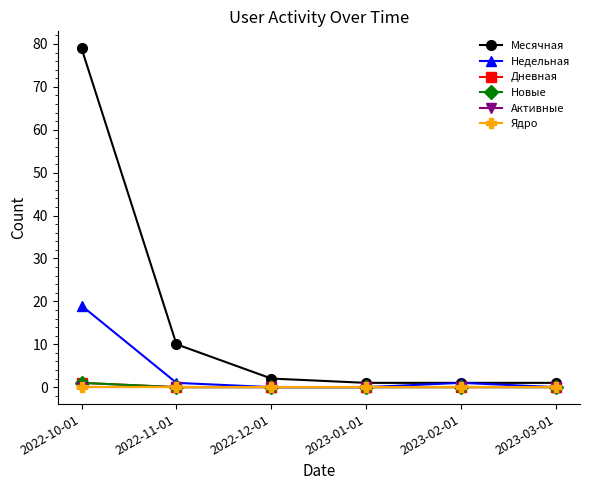

How many data points does each series have?

6